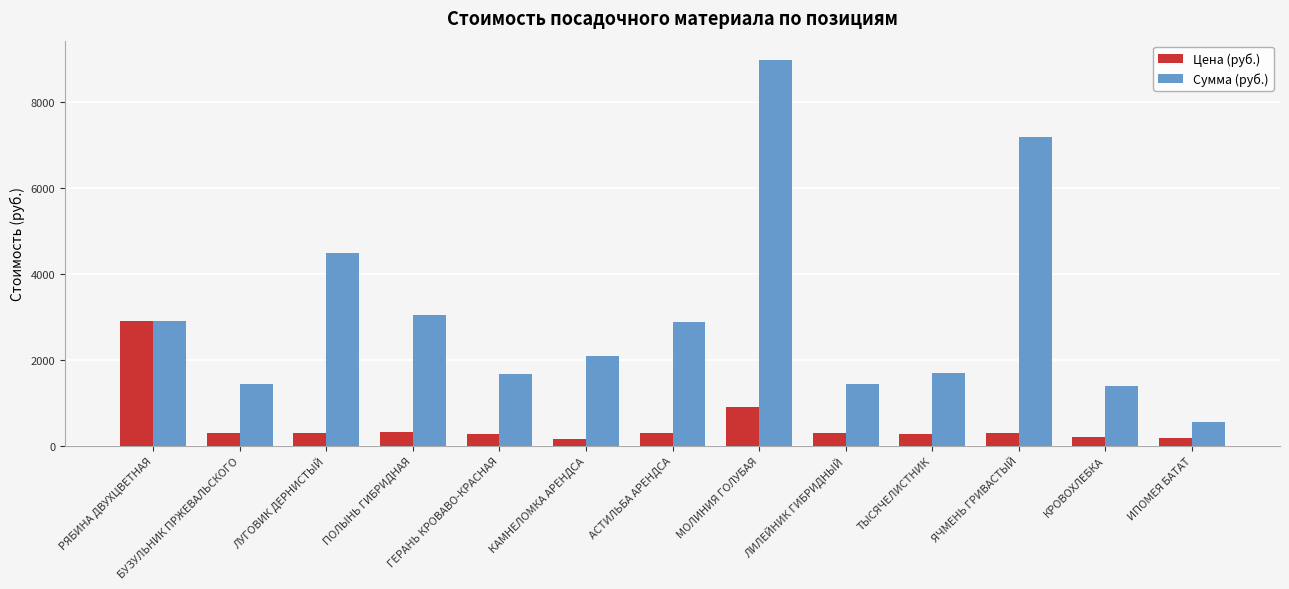

What is the total value across all series at АСТИЛЬБА АРЕНДСА?

3179